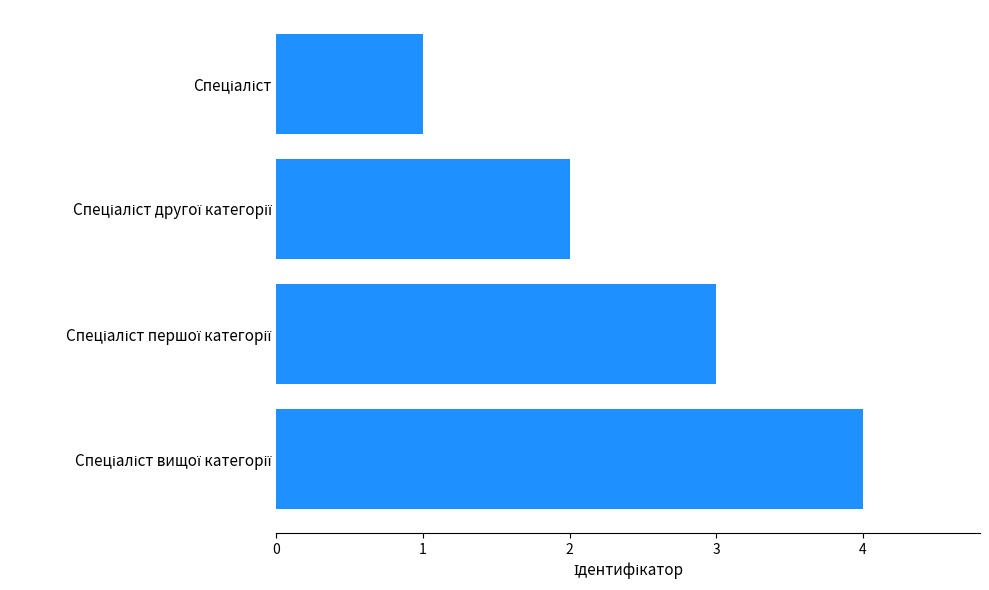

What is the difference between the maximum and minimum values?

3